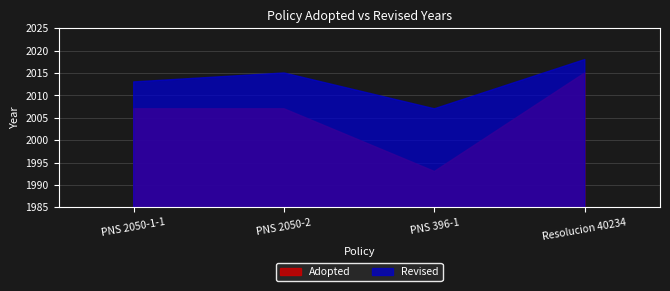

What is the label of the 2nd point from the right?

PNS 396-1